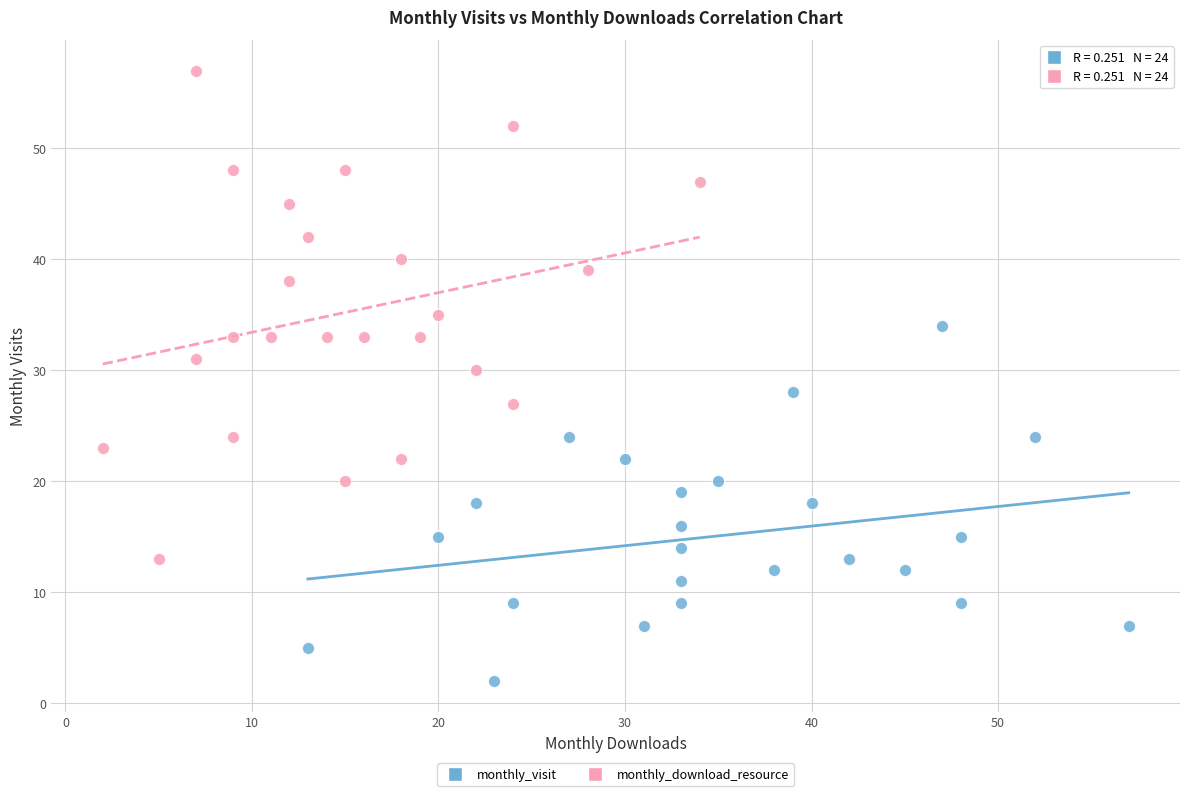

Which series contains the highest Y value?

monthly_download_resource